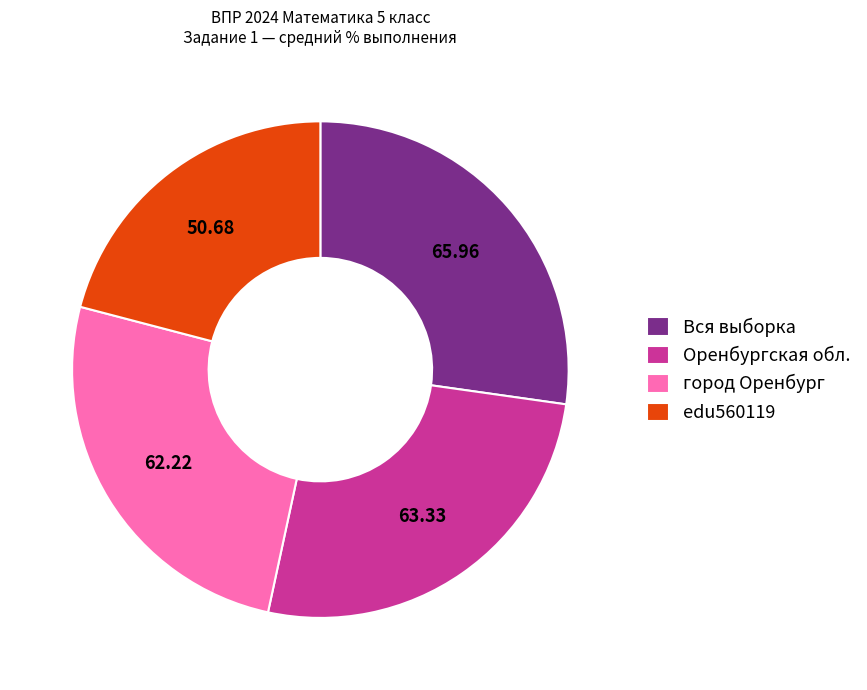

The город Оренбург slice represents 39% of the pie. True or false?

False